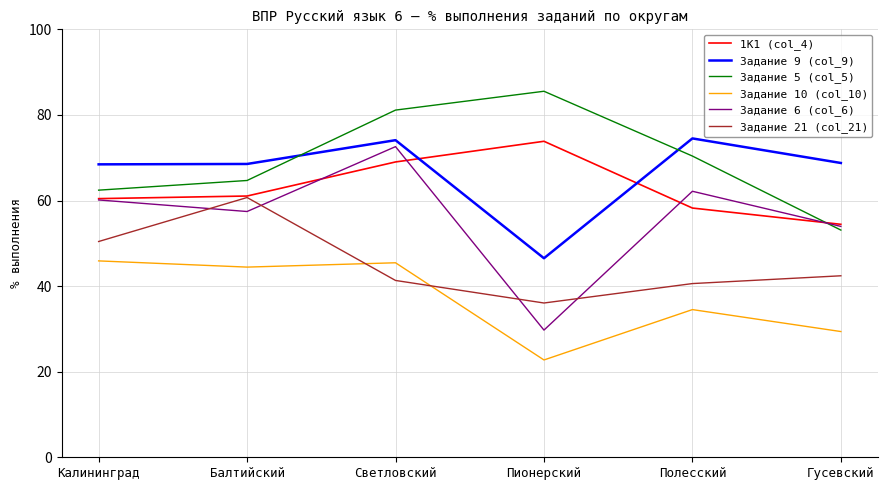

The value of Задание 21 (col_21) at Полесский is 40.6. True or false?

True